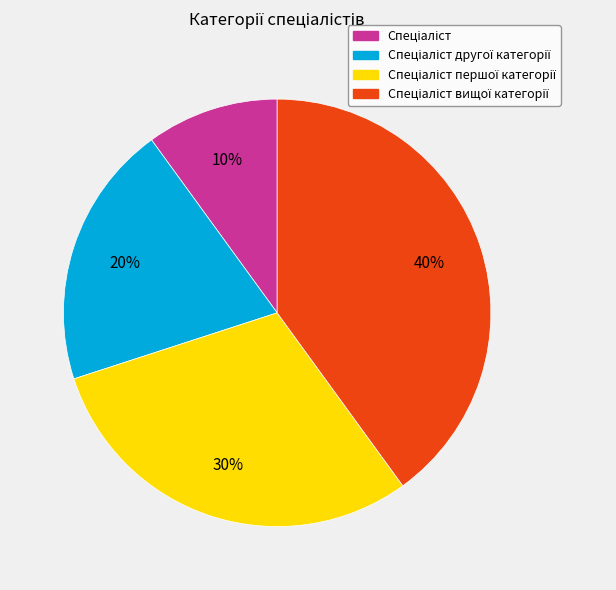

To the nearest percent, what is the average slice percentage?

25%